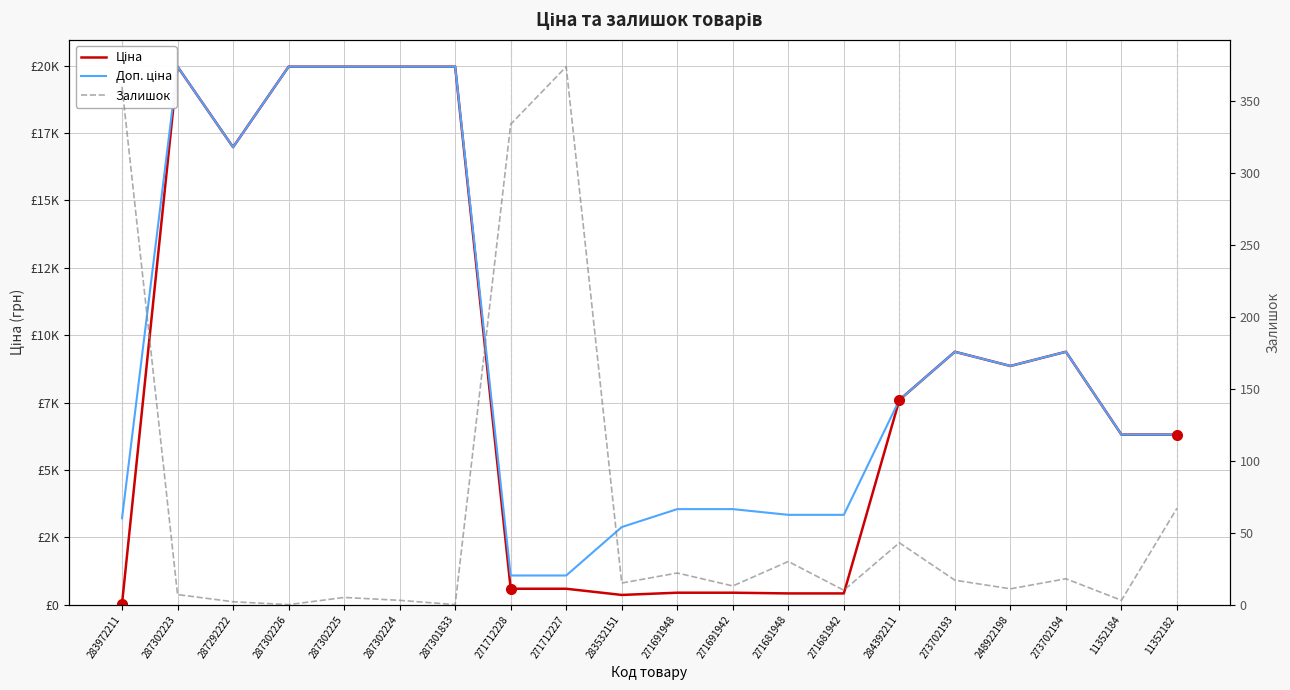

True or false: Ціна and Доп. ціна cross at least once.

False